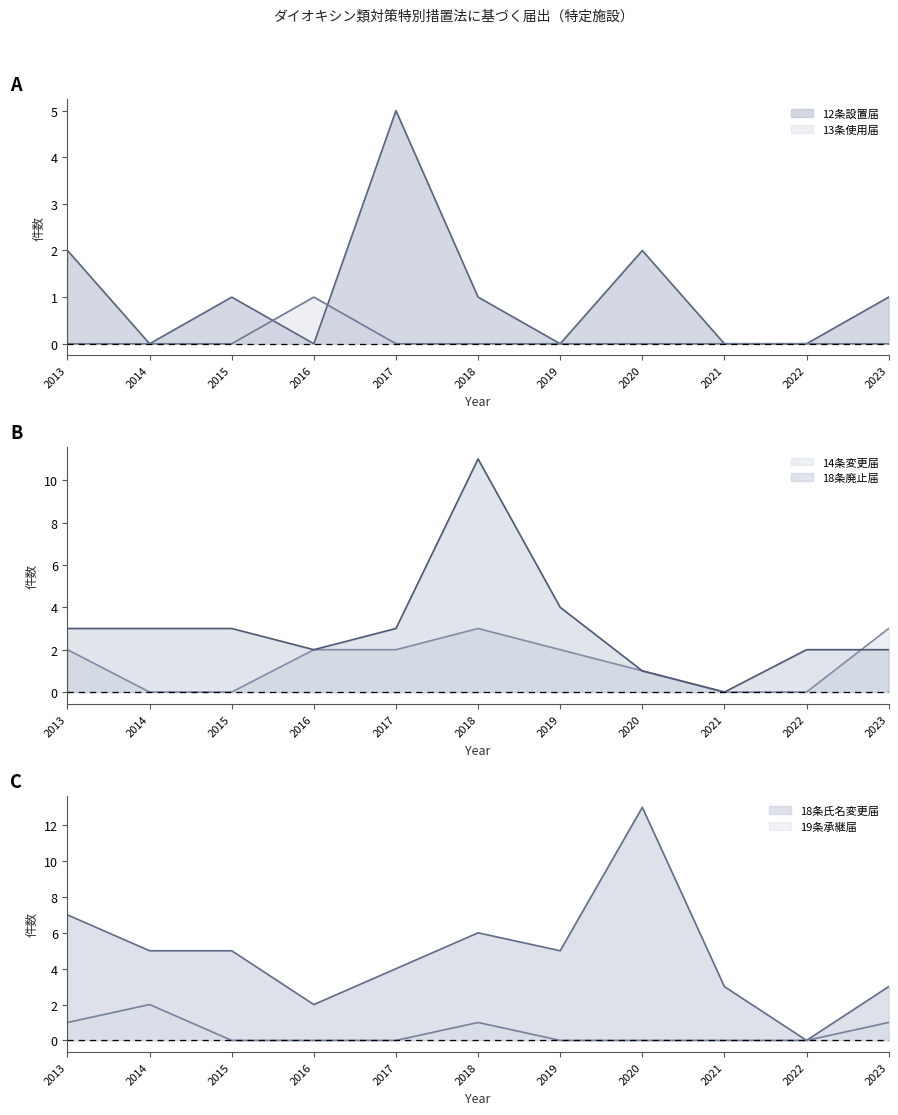

Does the chart have visible grid lines?

No